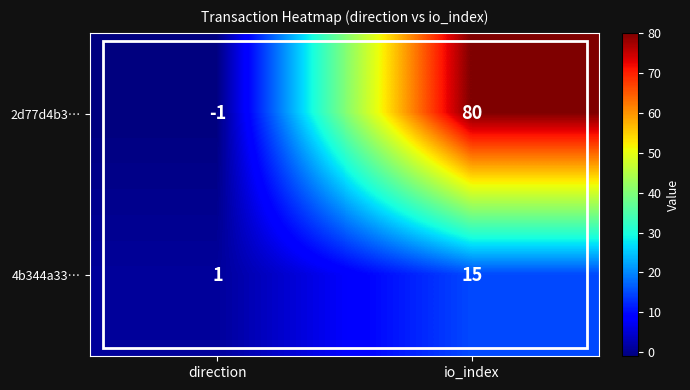

How many series are shown in this chart?

2